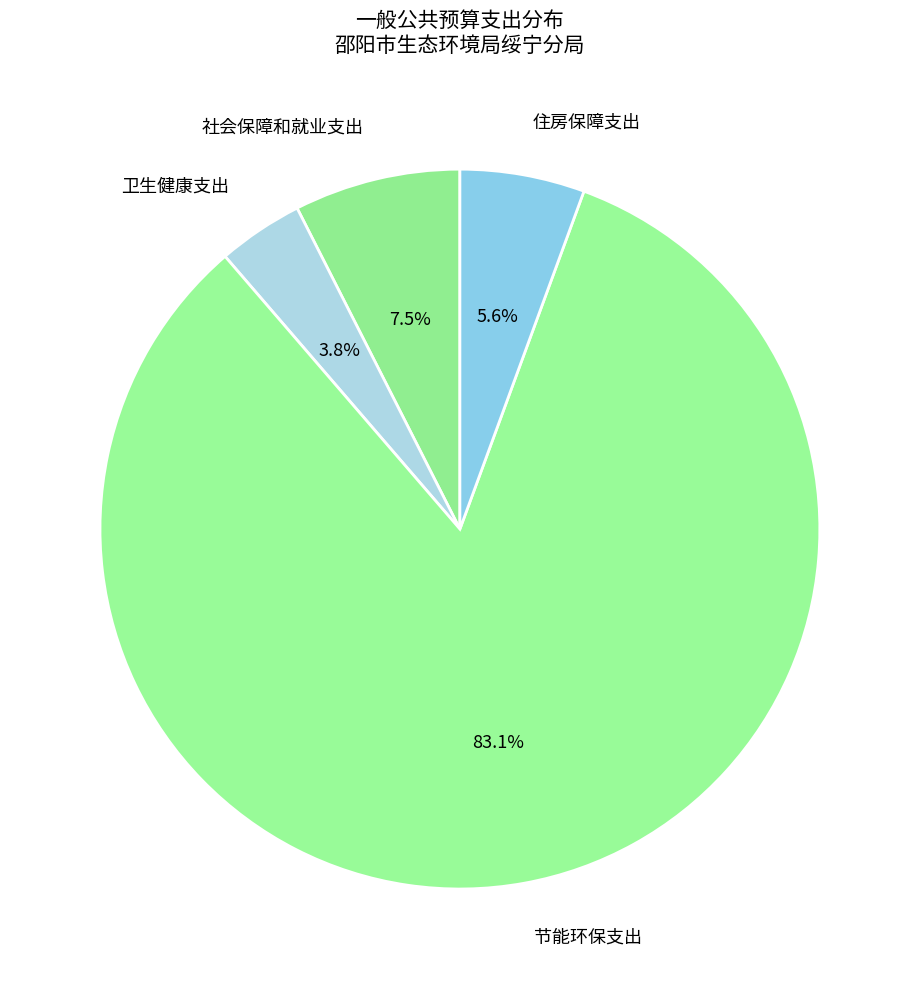

What is the total percentage of 住房保障支出 and 社会保障和就业支出?

13.1%